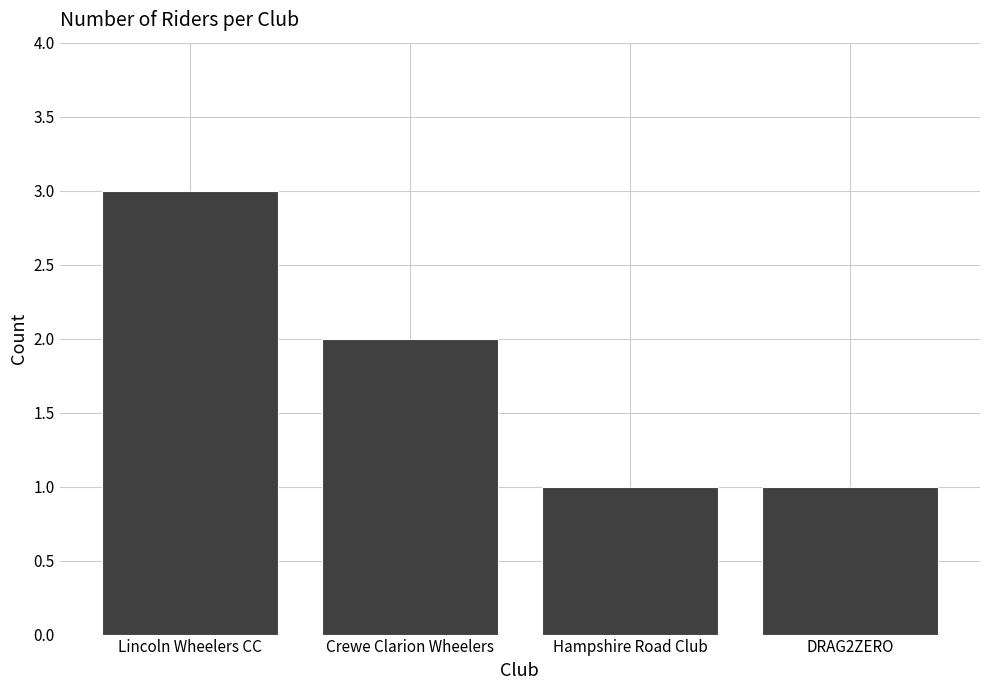

What is the difference between the maximum and minimum values?

2